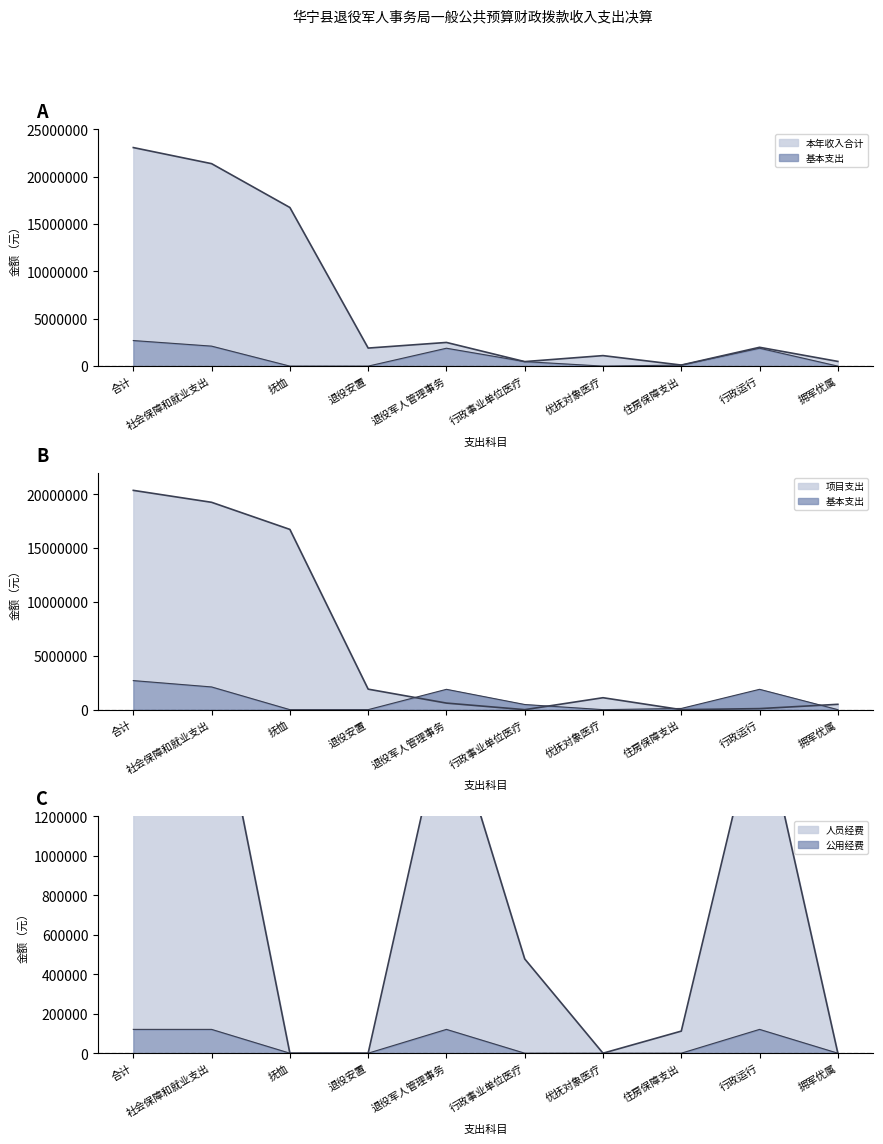

Where is the first local maximum for 项目支出?

优抚对象医疗